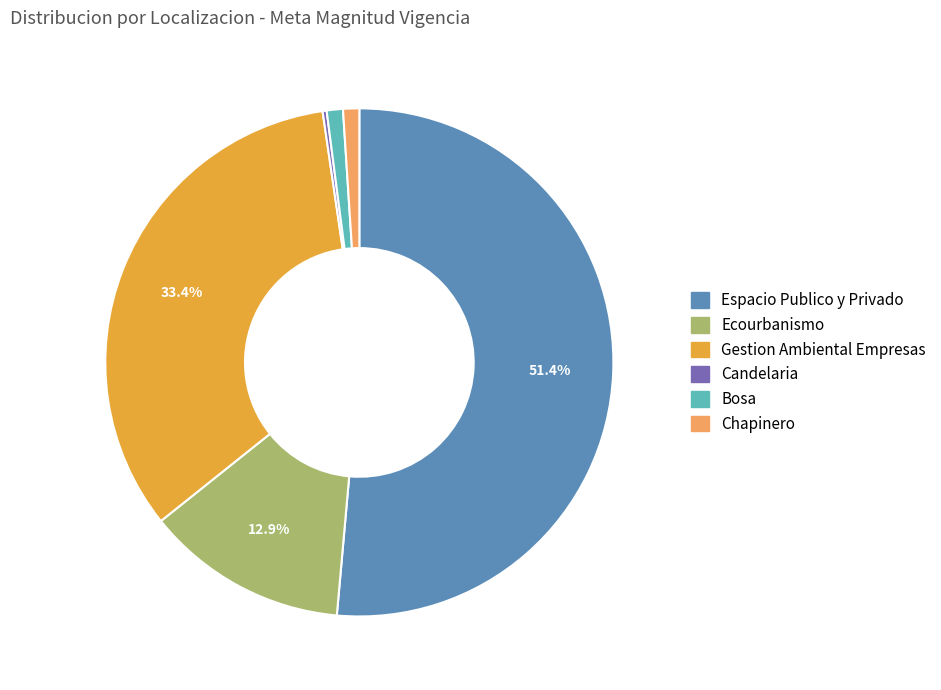

Does Espacio Publico y Privado represent more than half of the total?

Yes